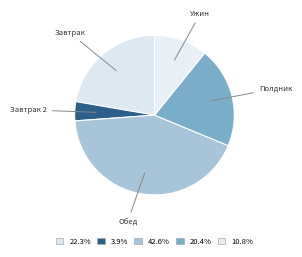

How many slices are in this pie chart?

5